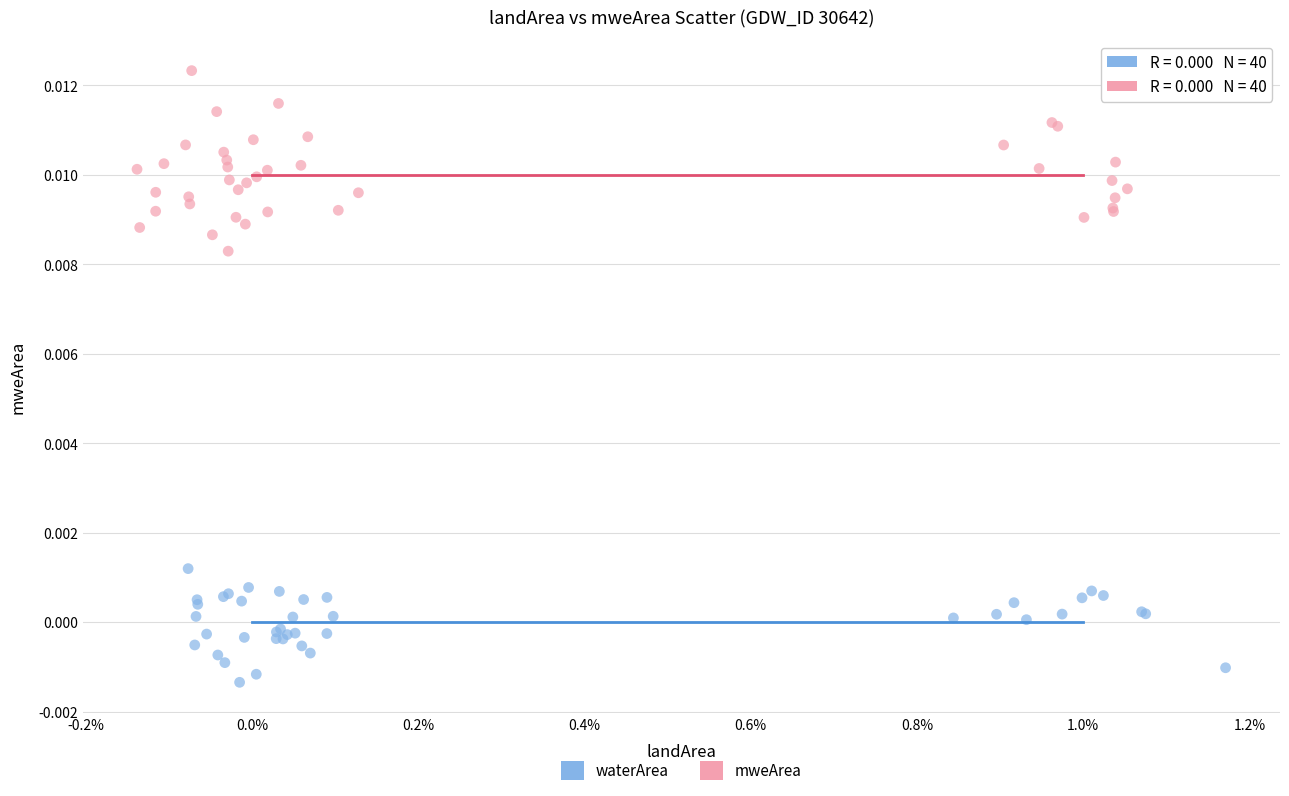

What are all the series names shown in the legend?

waterArea, mweArea